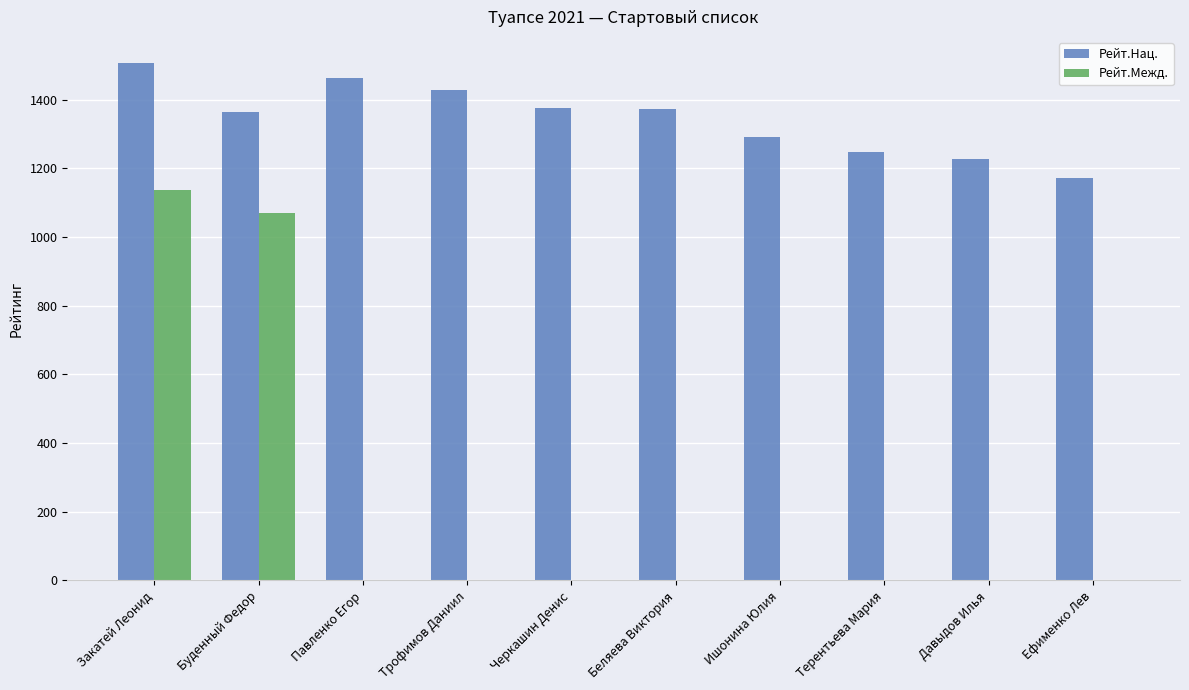

Are the bars grouped side by side (vs. stacked)?

Yes